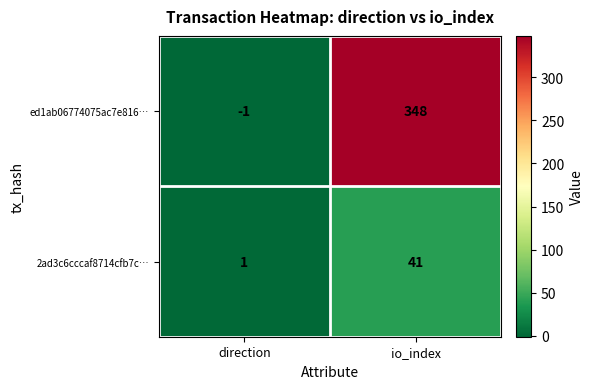

How many distinct data groups are displayed?

2